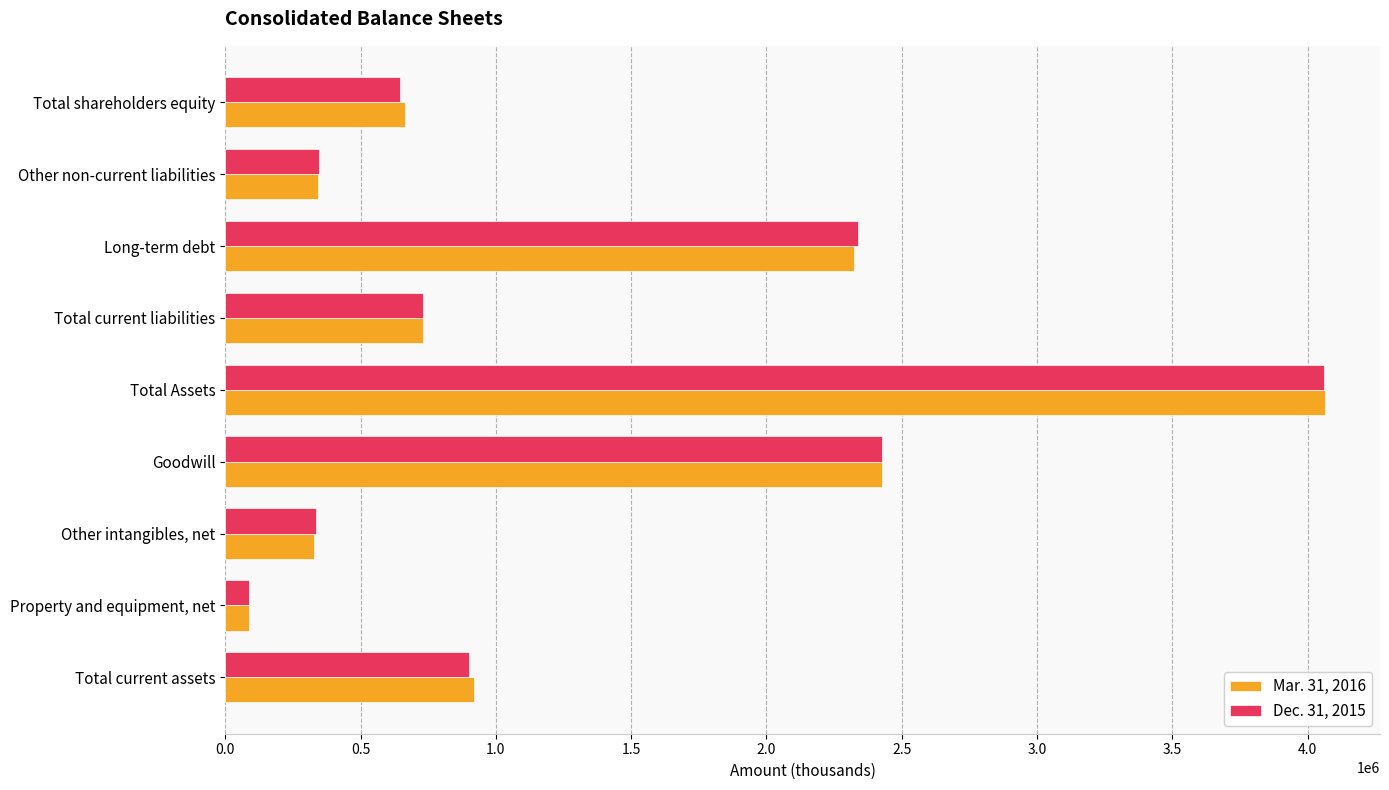

Count the number of categories in the chart.

9